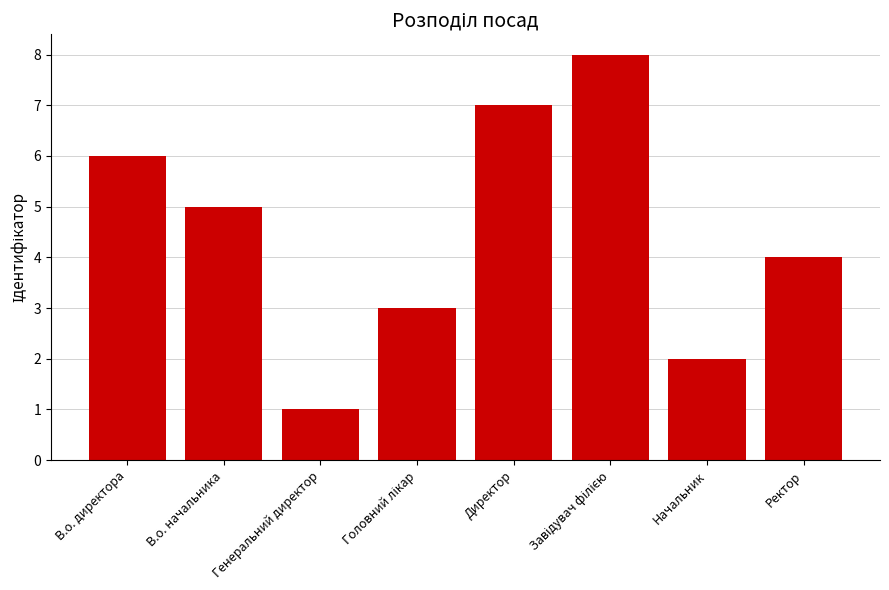

Read the value at Ректор.

4